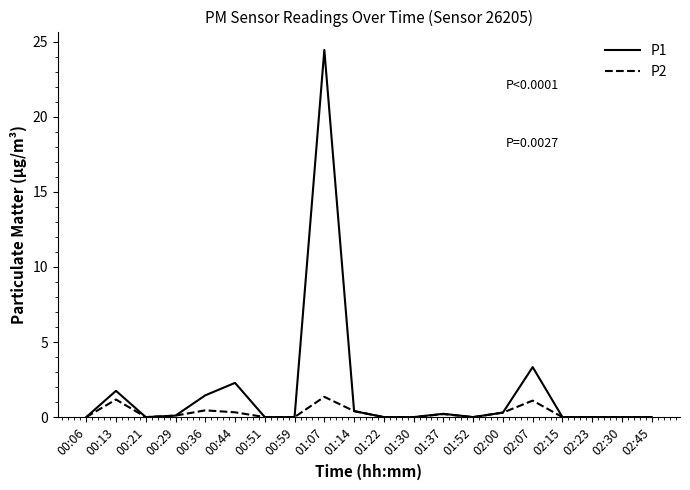

True or false: P1 has a value of 13.2 at 02:15.

False